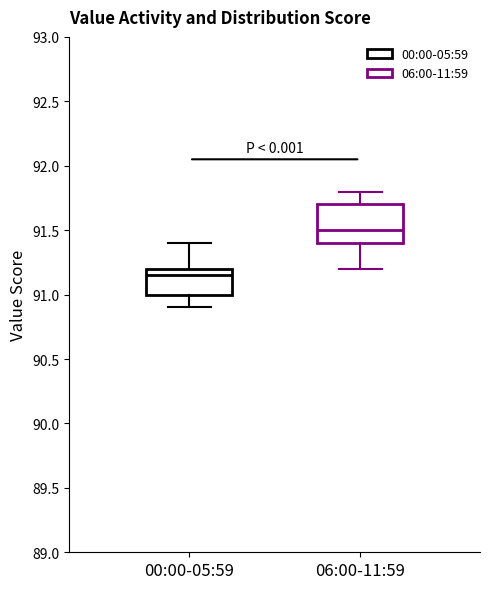

Comparing the boxes themselves (not the whiskers), which one is the tallest?

06:00-11:59